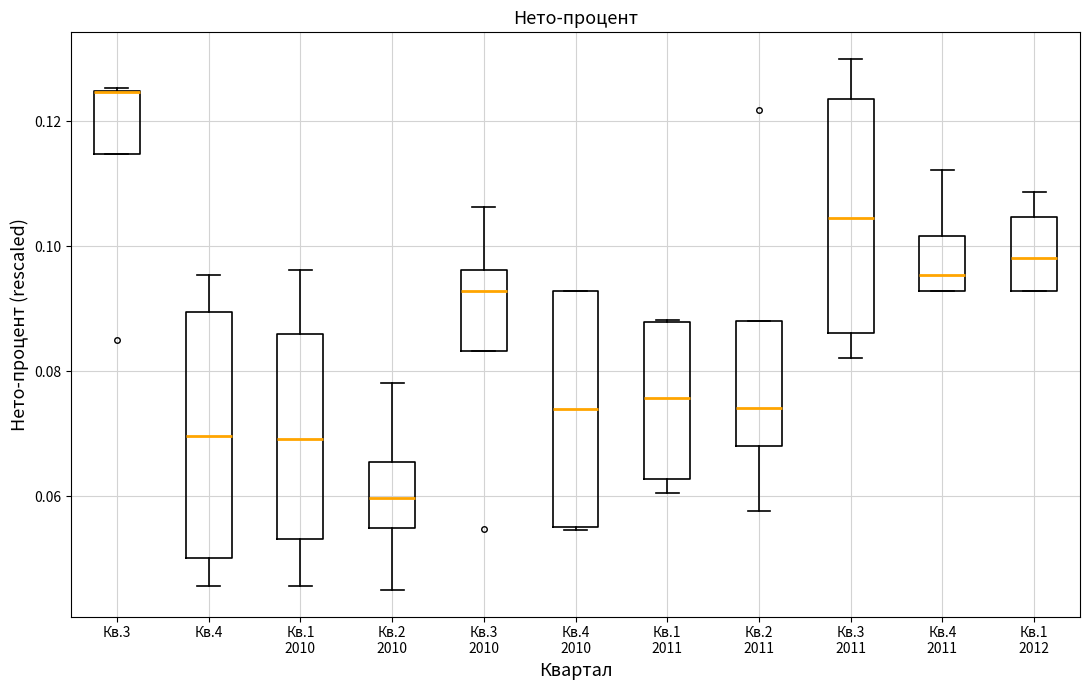

Where does the upper whisker of the box for Кв.3 2011 end on the y-axis? The values are not printed on the chart, so give them approximately, as read against the axis.

0.130